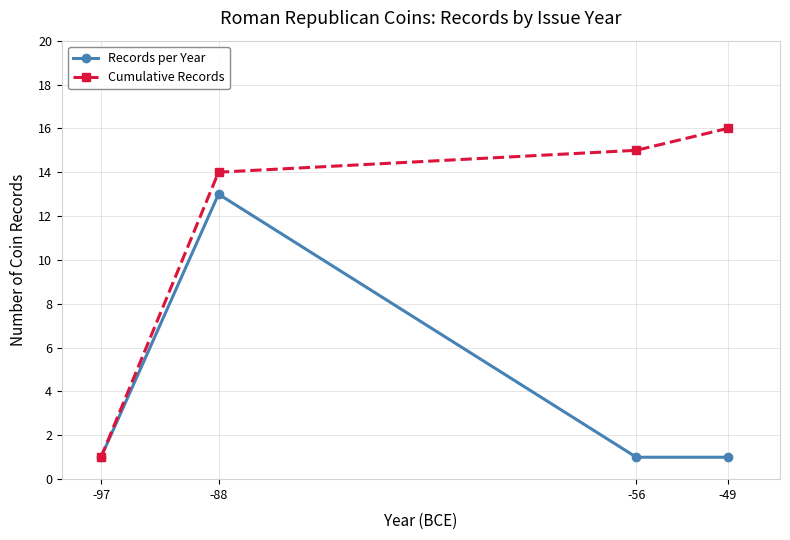

What is the greatest value displayed?

16